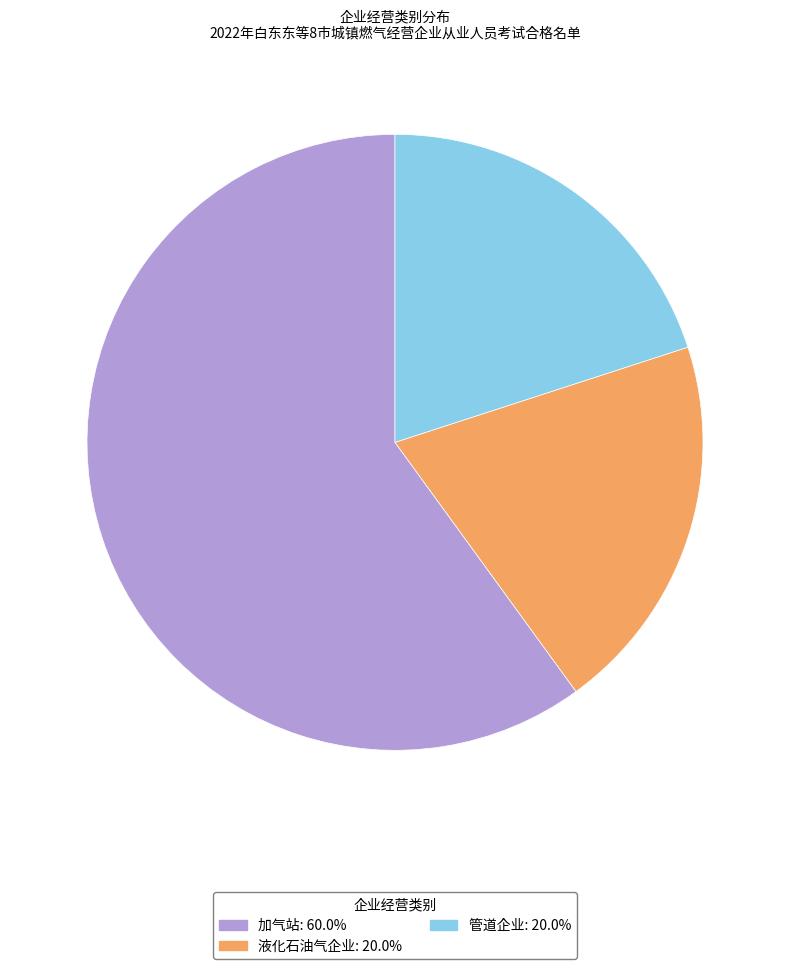

What is the largest slice in the pie chart?

加气站